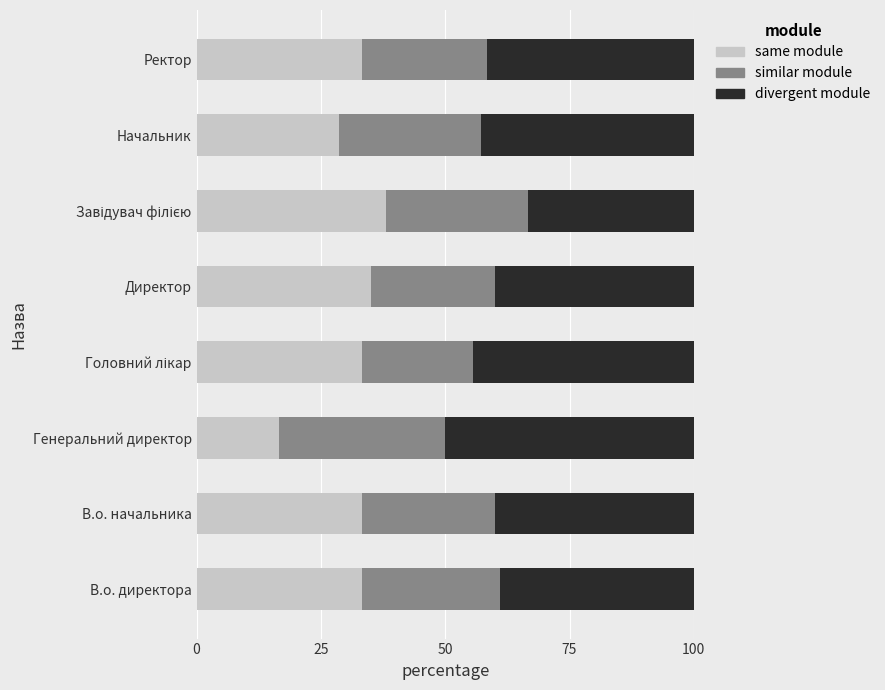

What is the difference between the maximum and minimum values in the same module series?

21.4